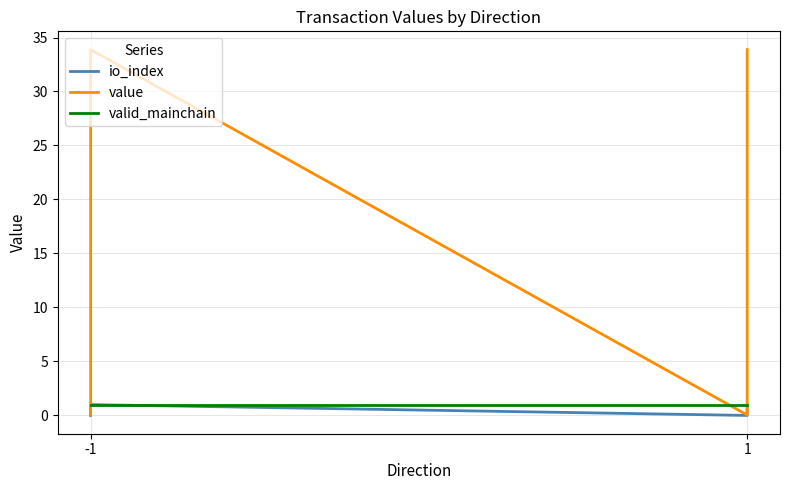

How many times do value and valid_mainchain cross each other?

3